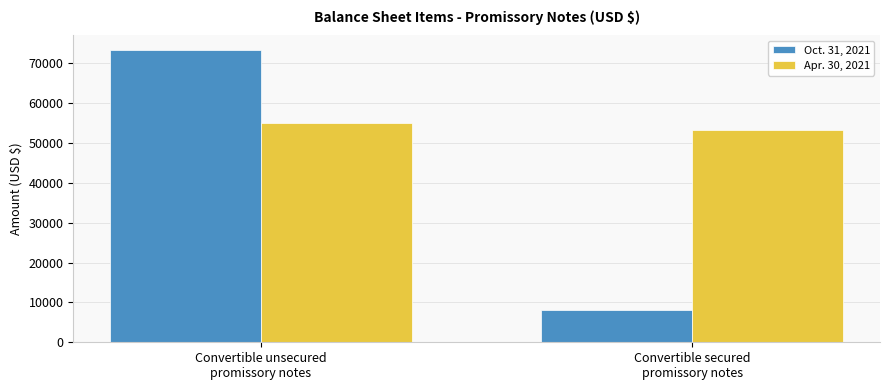

Rank the series at Convertible unsecured
promissory notes from lowest to highest value.

Apr. 30, 2021, Oct. 31, 2021